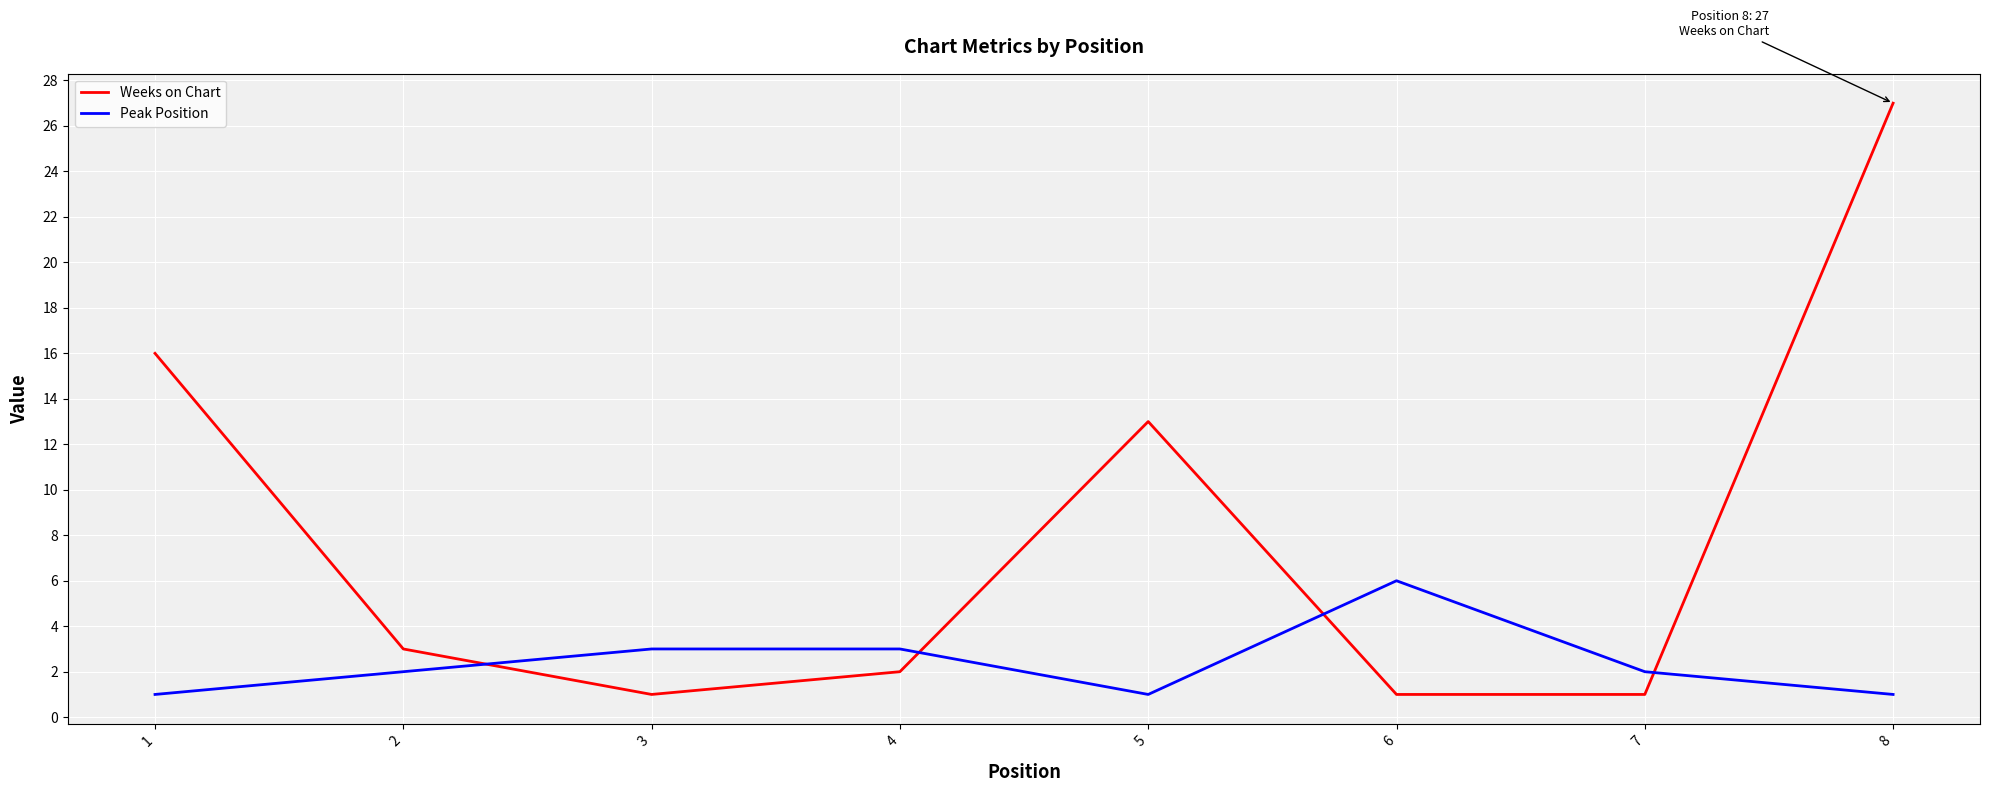

Rank the series by their maximum value, from highest to lowest.

Weeks on Chart, Peak Position